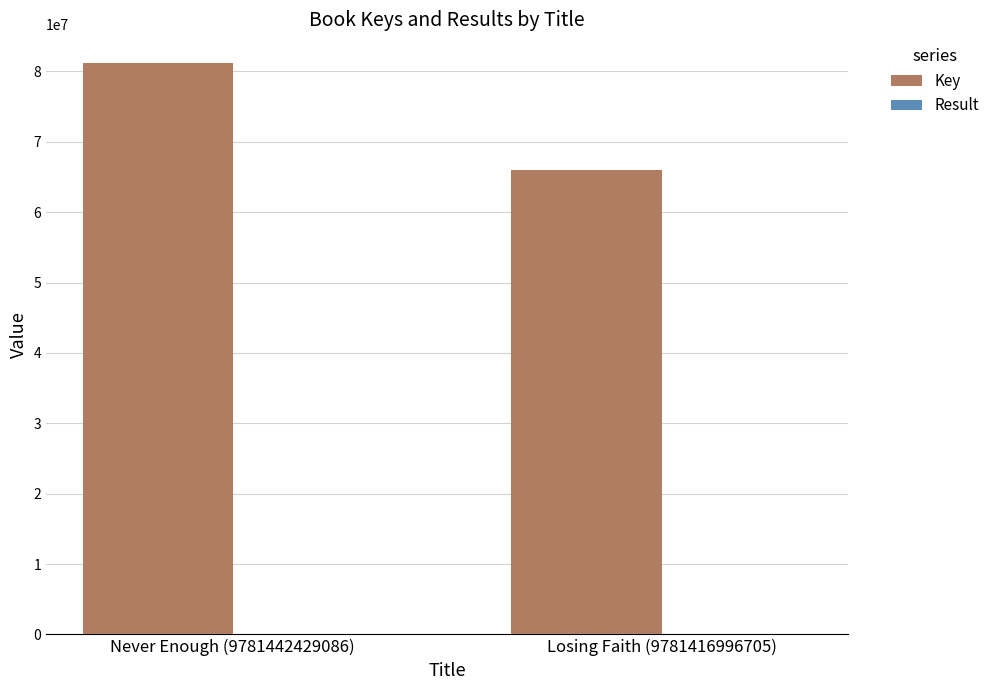

How many series are shown in this chart?

2